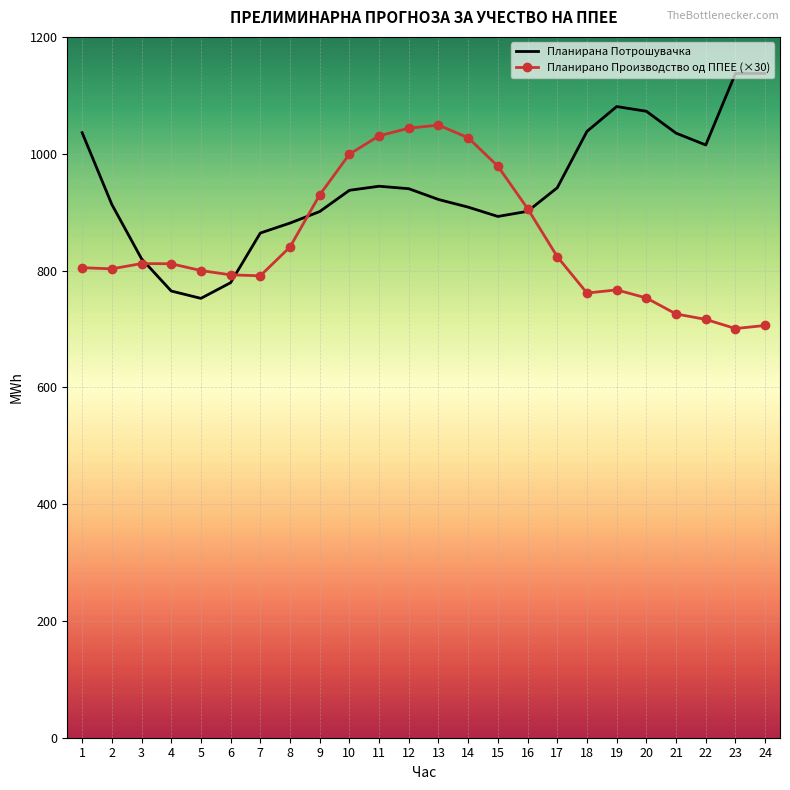

What are all the series names shown in the legend?

Планирана Потрошувачка, Планирано Производство од ППЕЕ (×30)